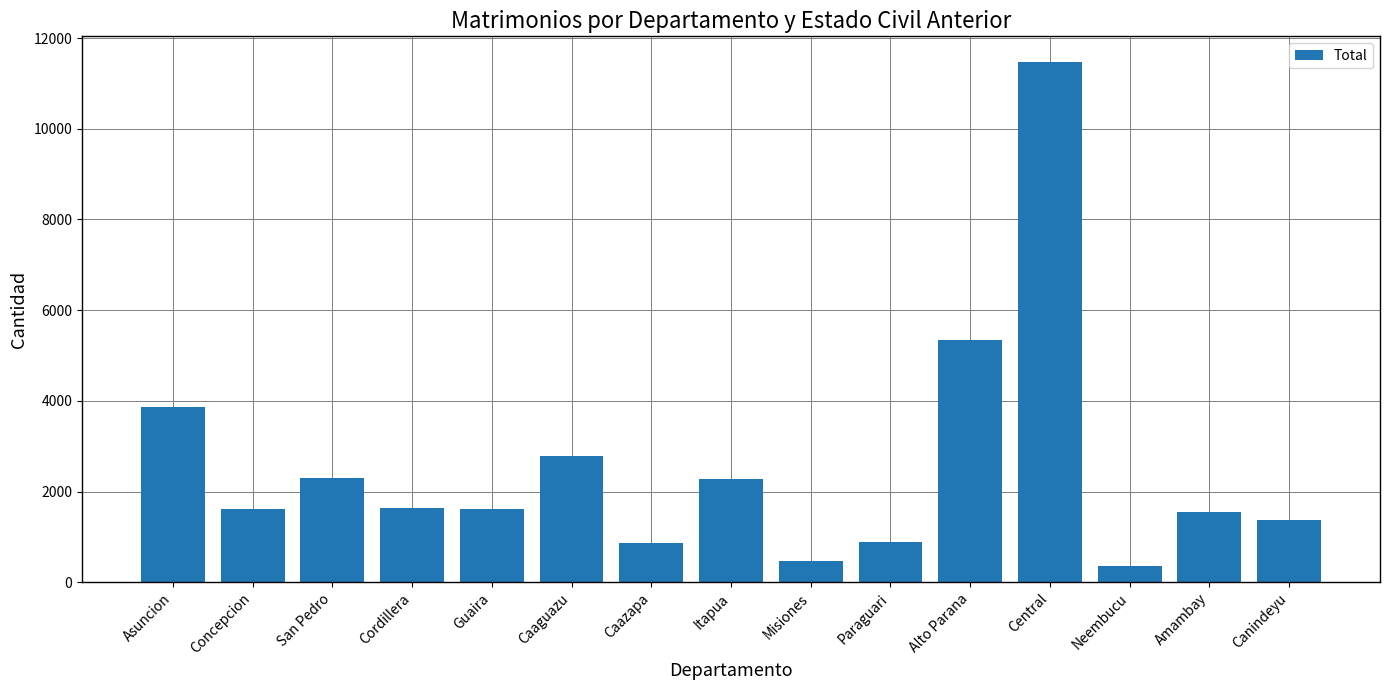

The value at Guaira is 1612. True or false?

True